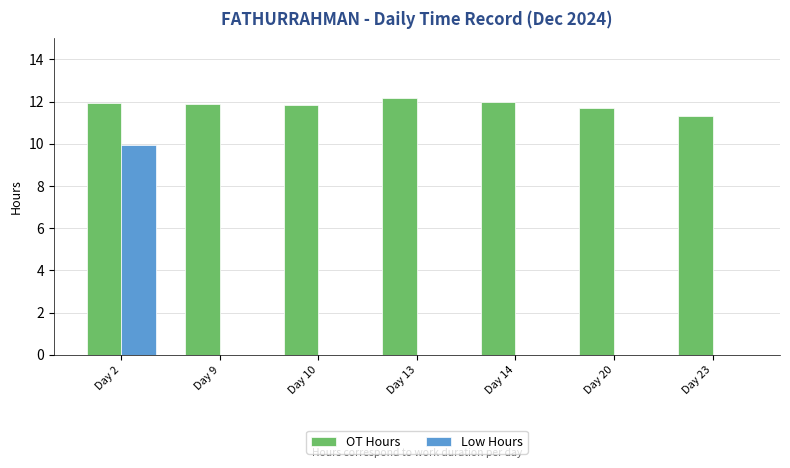

At which category is the sum across all series the highest?

Day 2